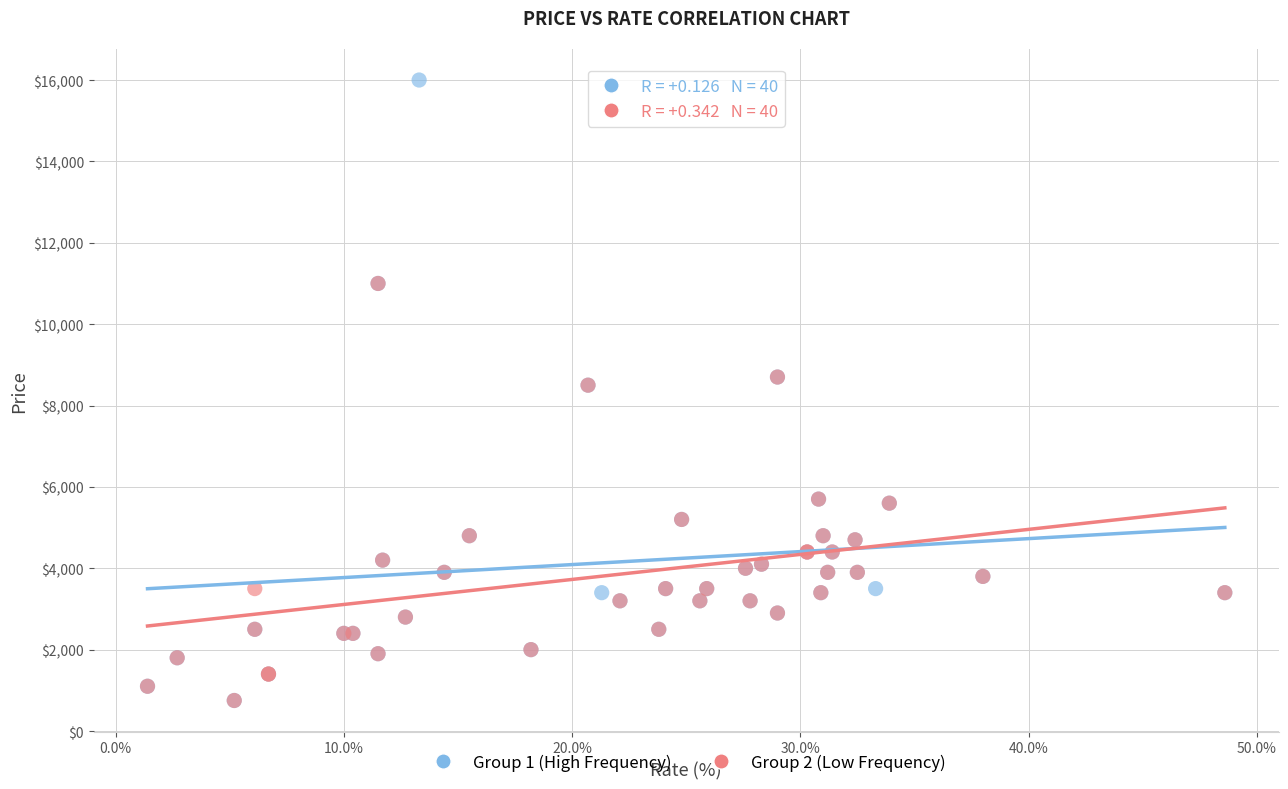

Which series has the largest Y range (max minus min)?

Group 1 (High Frequency)